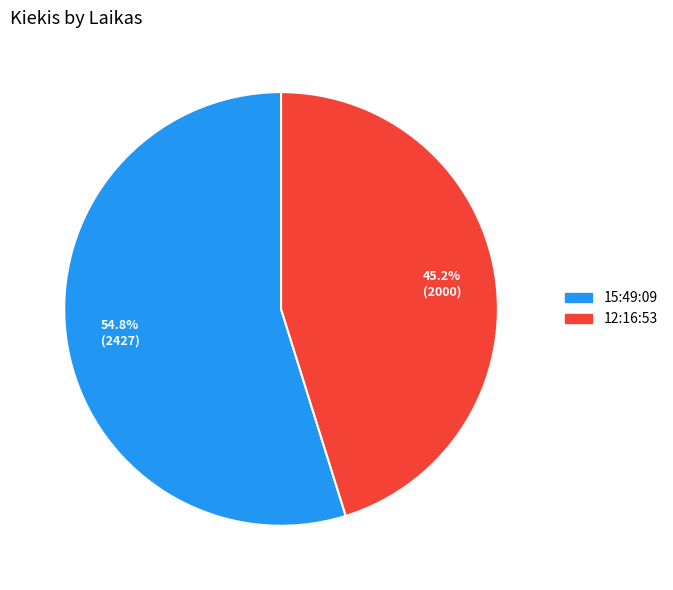

Does 15:49:09 account for over 50% of the chart?

Yes